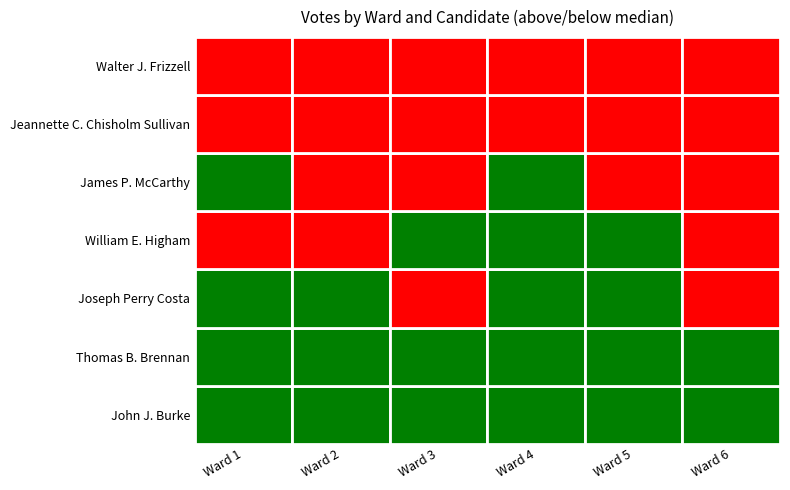

Is the value of Joseph Perry Costa at Ward 3 greater than the value of John J. Burke at Ward 2?

No